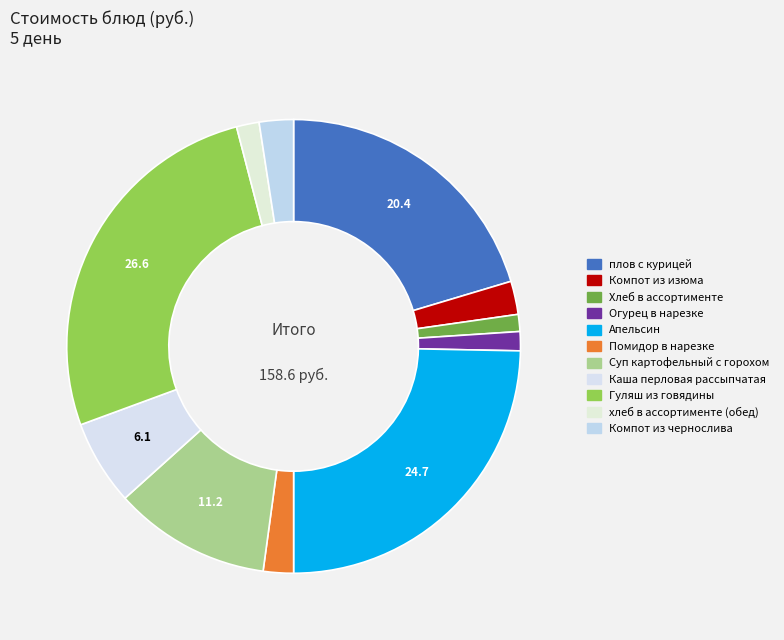

Does any single category account for the majority?

No